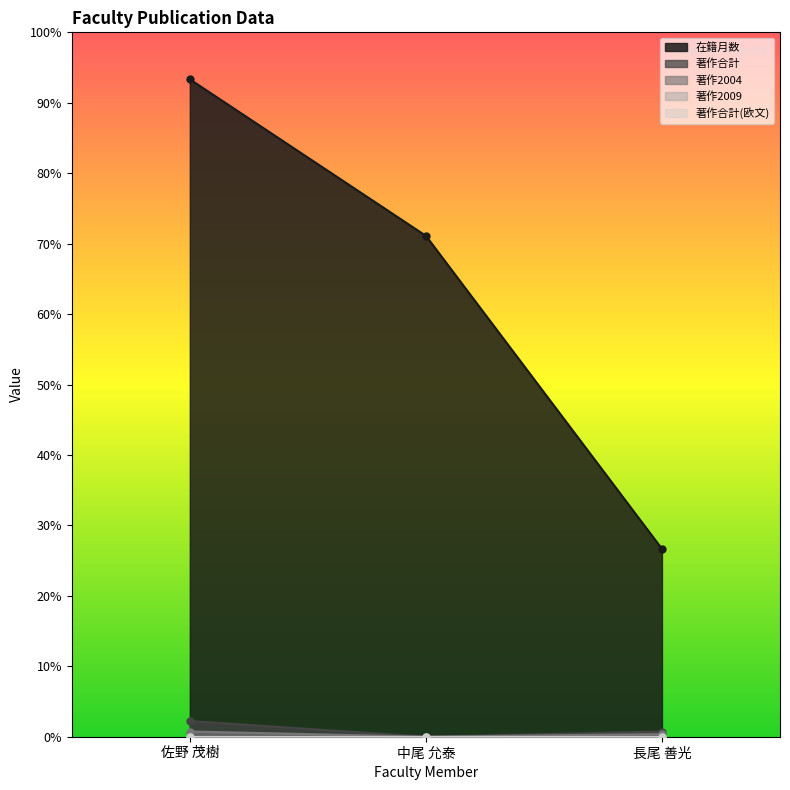

Between 佐野 茂樹 and 長尾 善光, which is larger?

佐野 茂樹